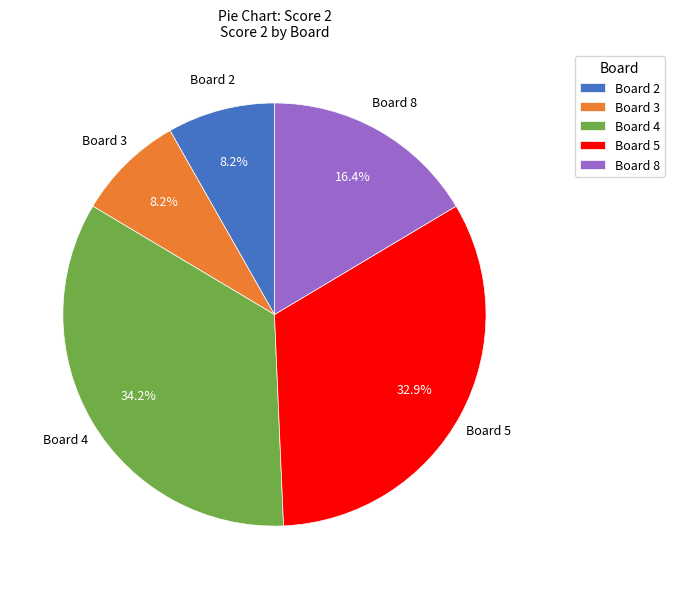

Does Board 4 represent more than half of the total?

No